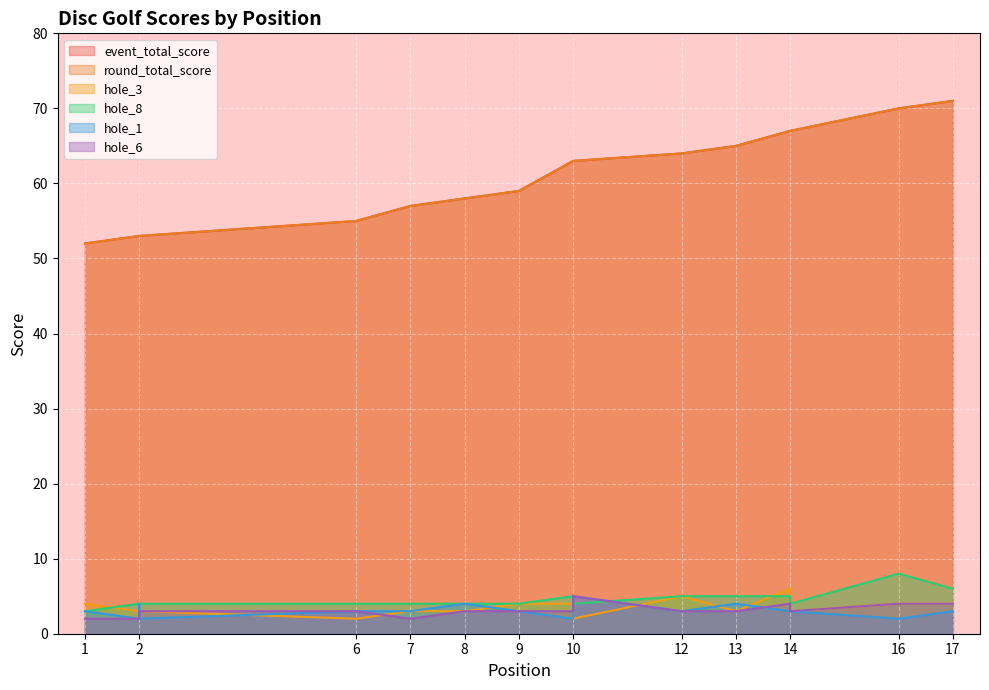

The event_total_score series shows 64 at 12. True or false?

True